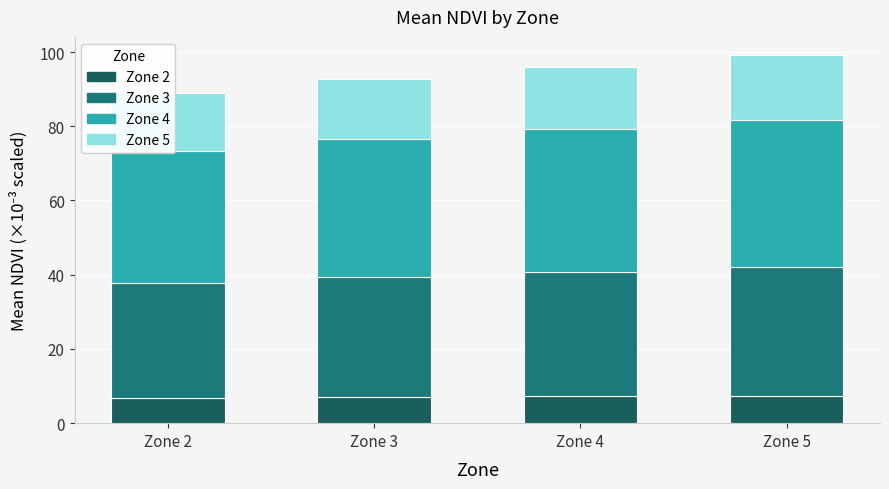

How many groups of bars are there?

4